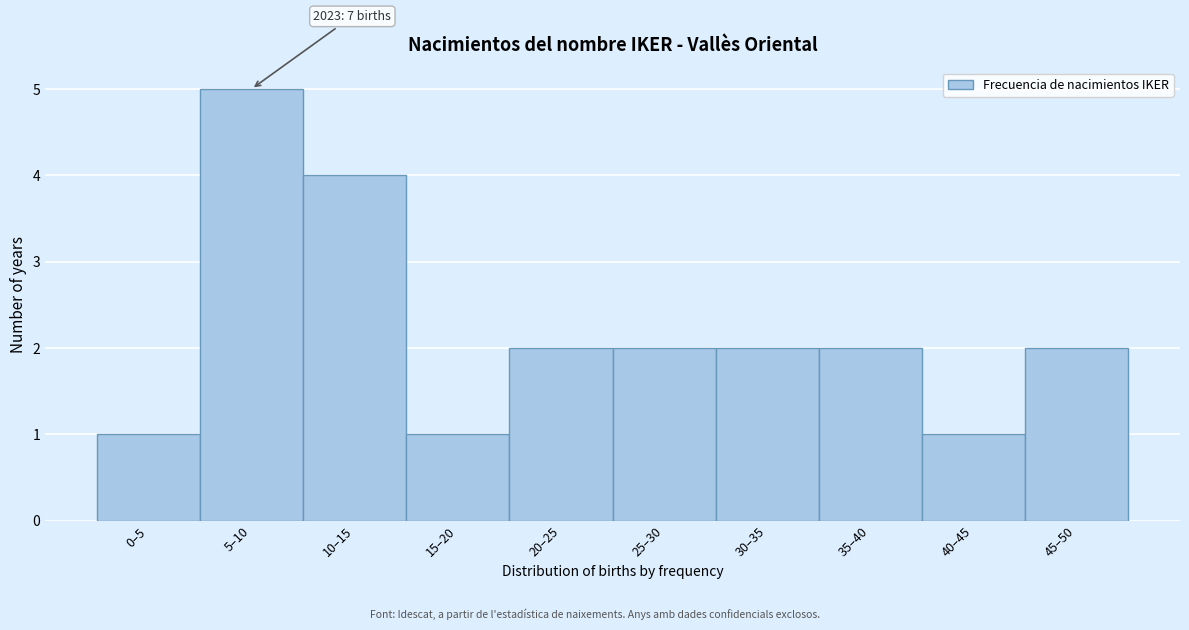

Reading left to right, what are all the values shown in this chart?

1	5	4	1	2	2	2	2	1	2